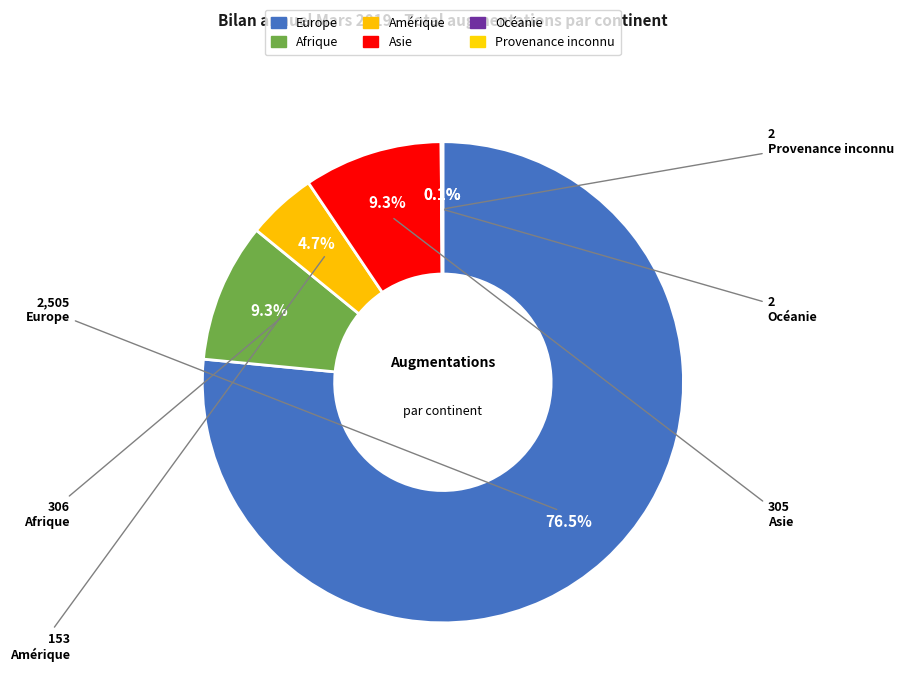

Which slice is the largest?

Europe